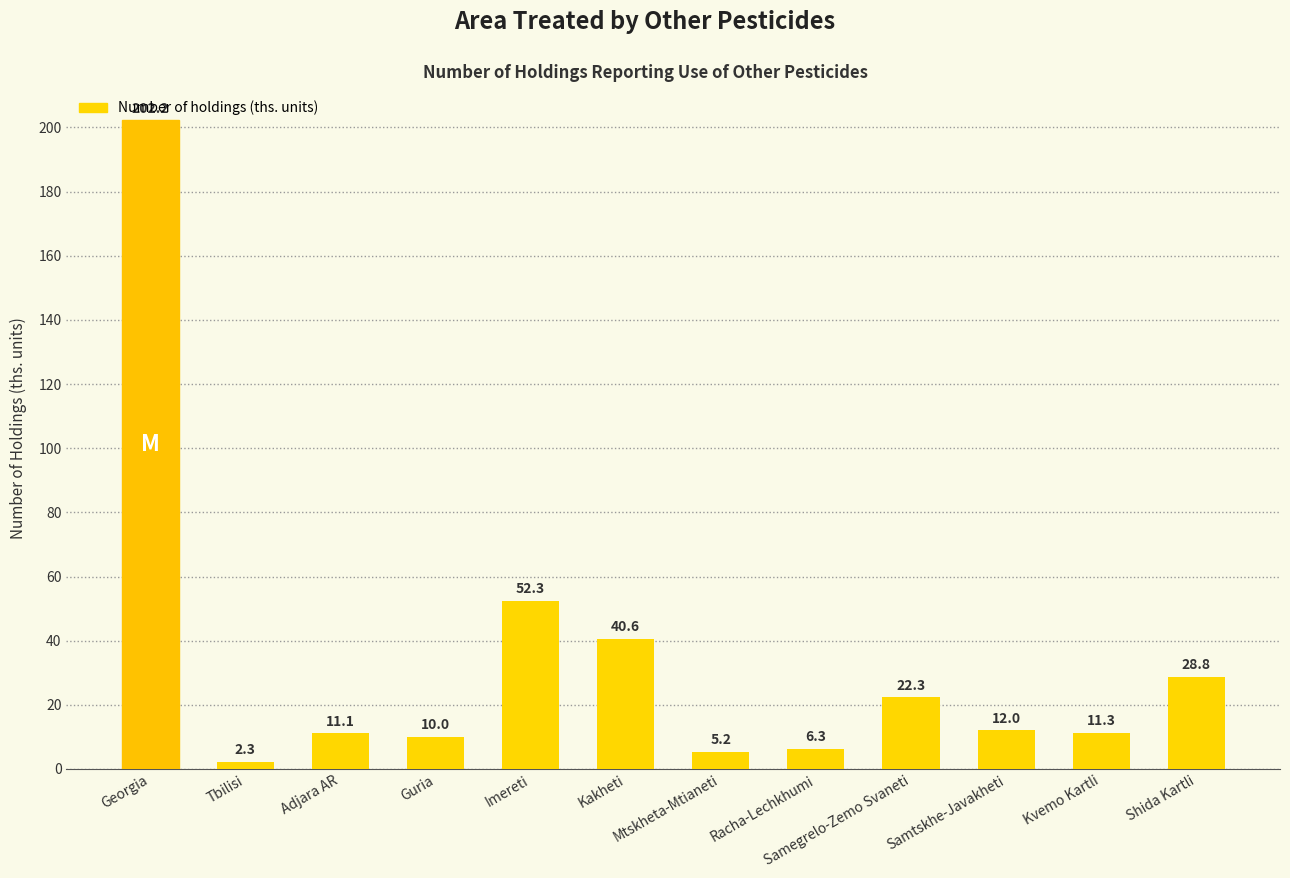

Which category has the lowest value across all series?

Tbilisi